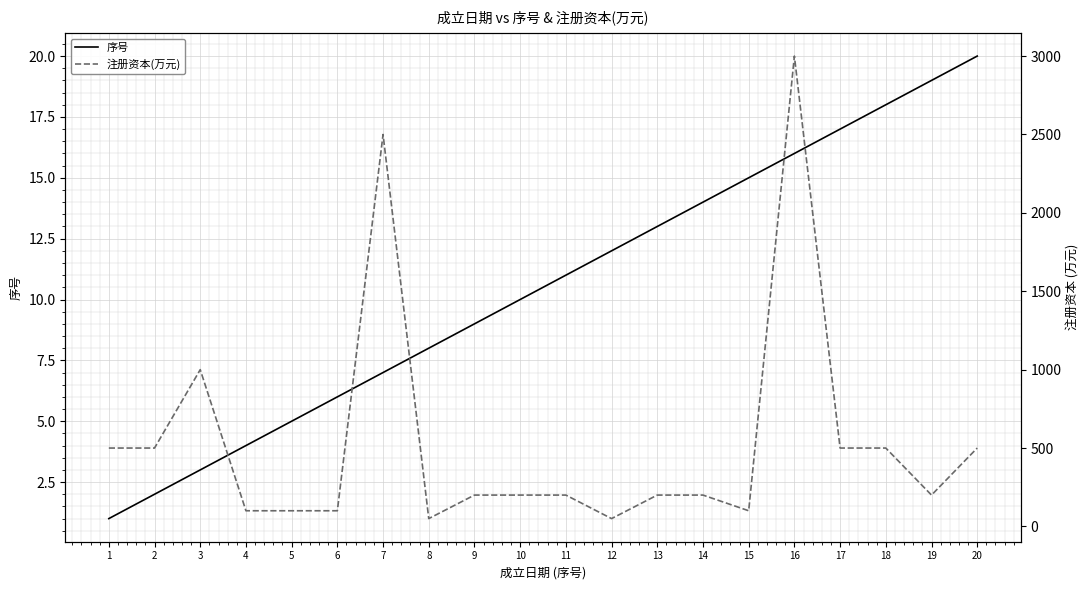

Rank the series at 2 from highest to lowest value.

注册资本(万元), 序号